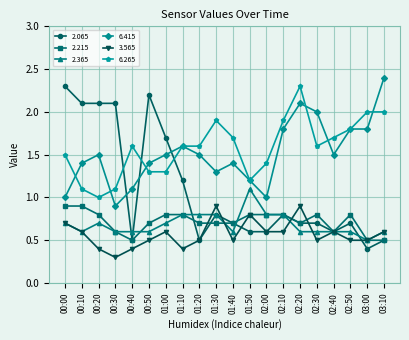

What is the difference between the highest and lowest values at 01:20?

1.1